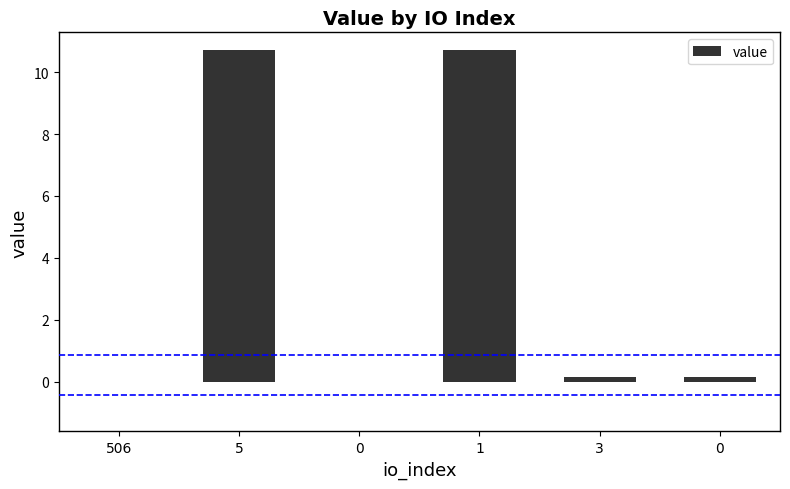

How many categories are shown in the chart?

6